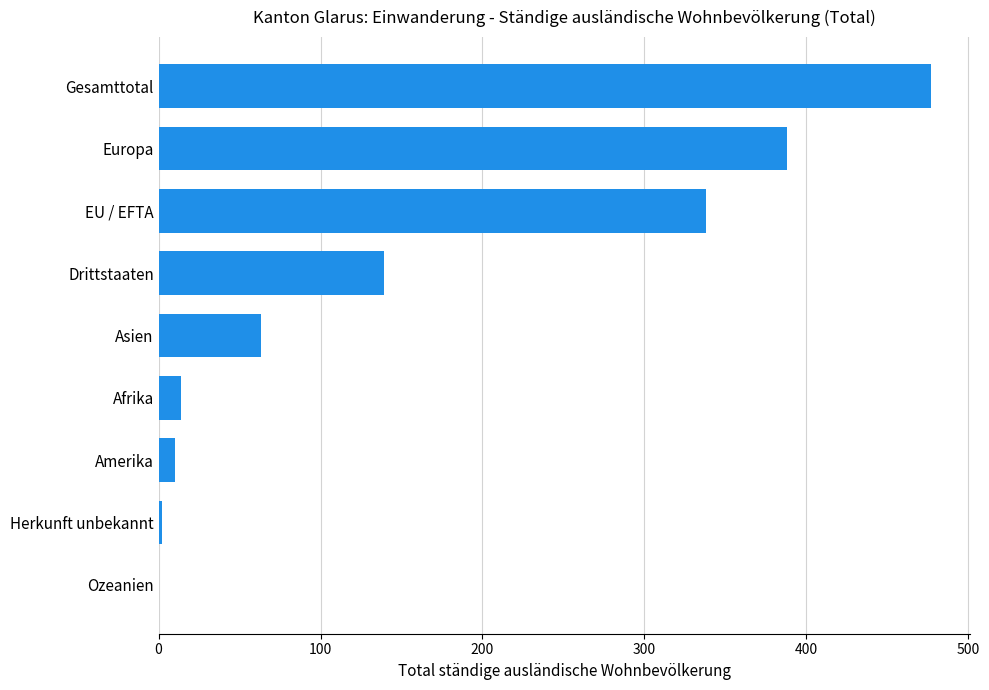

Which label corresponds to the largest value in the chart?

Gesamttotal